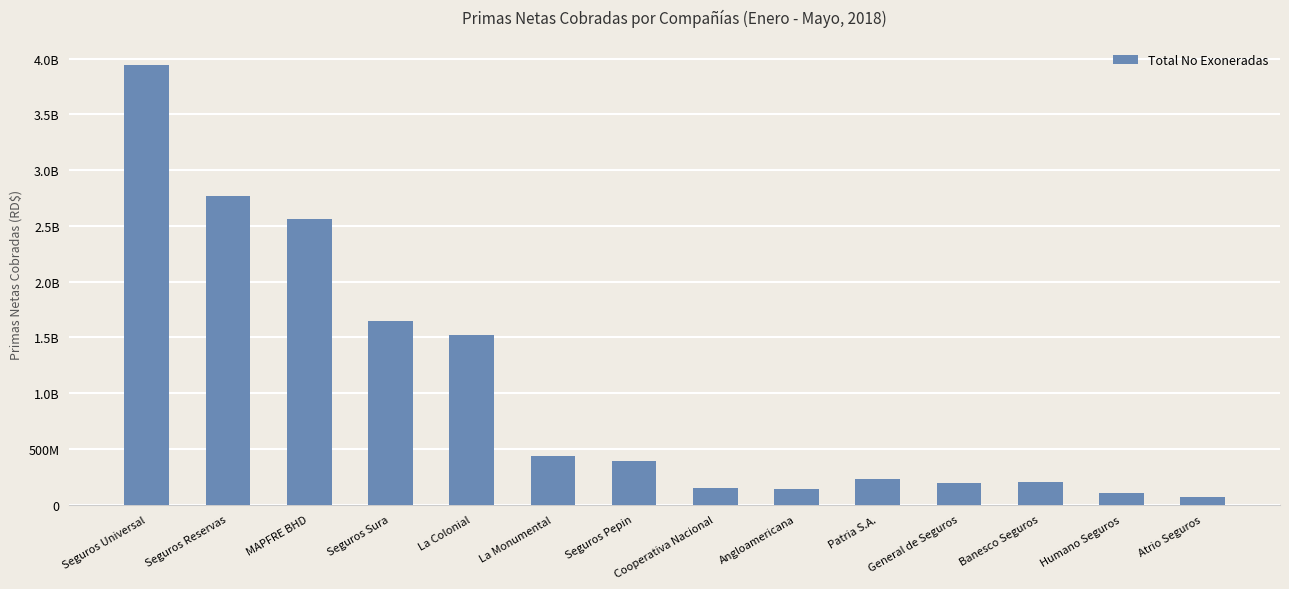

At which category does the chart reach its minimum across all series?

Atrio Seguros